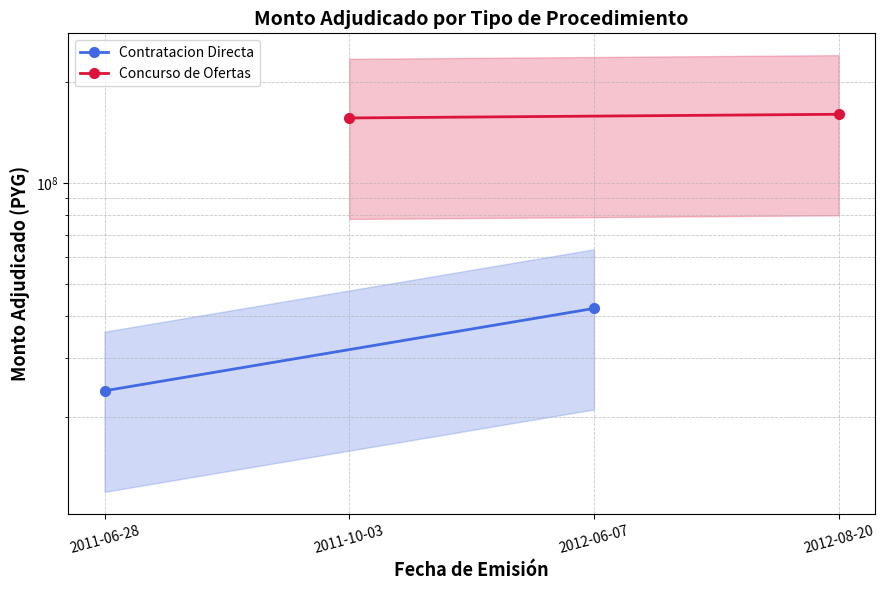

What position from the left is 2011-06-28?

1